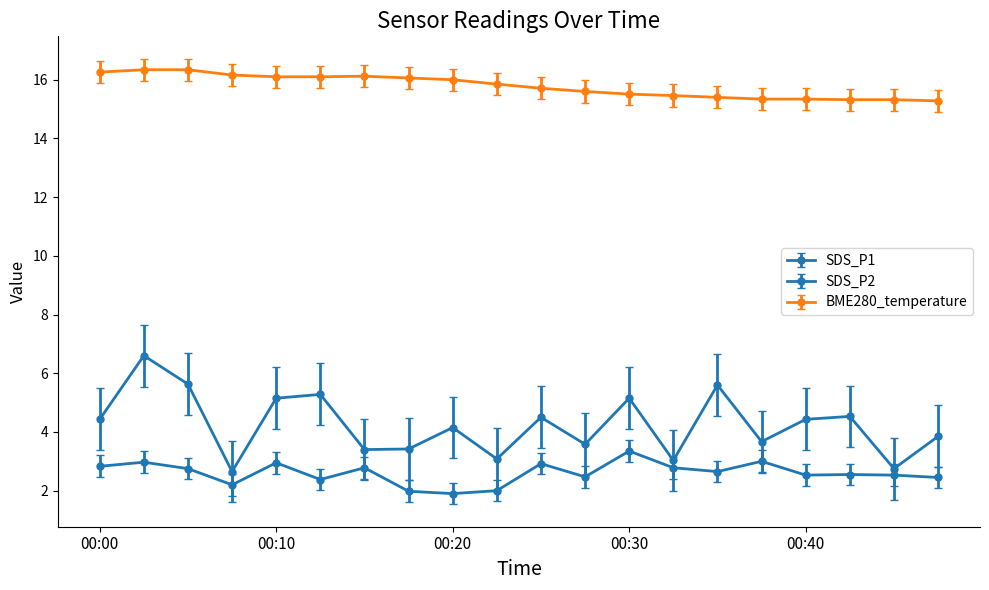

How many lines are shown in the chart?

3